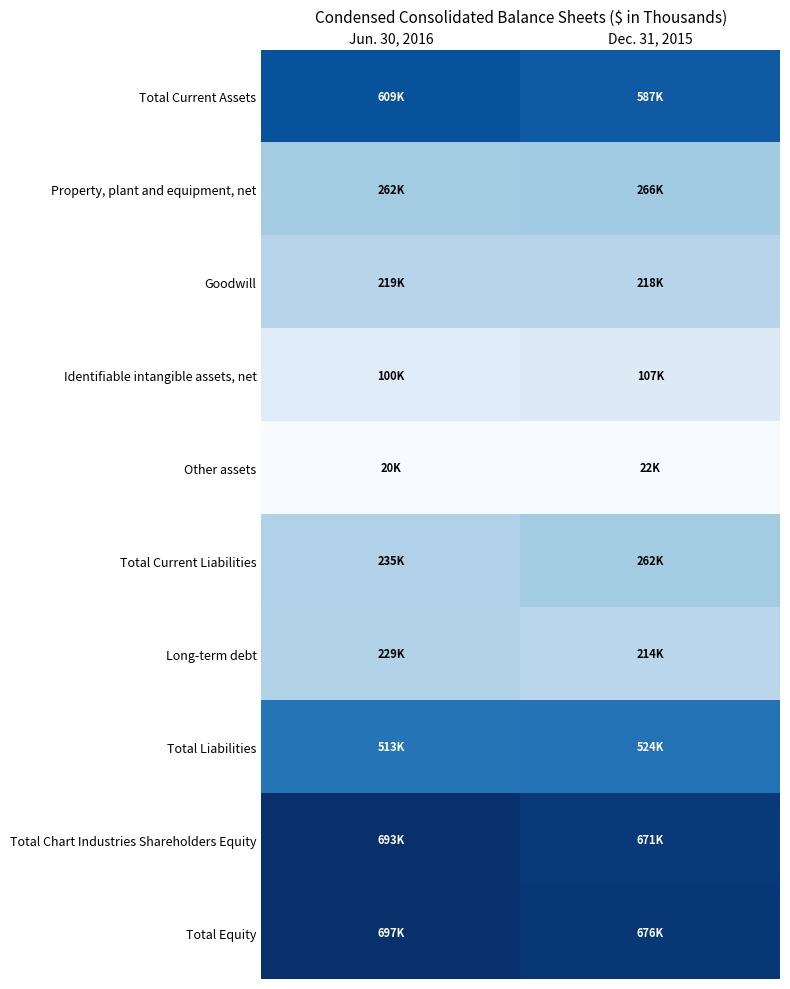

What is the minimum value shown in the chart?

19654